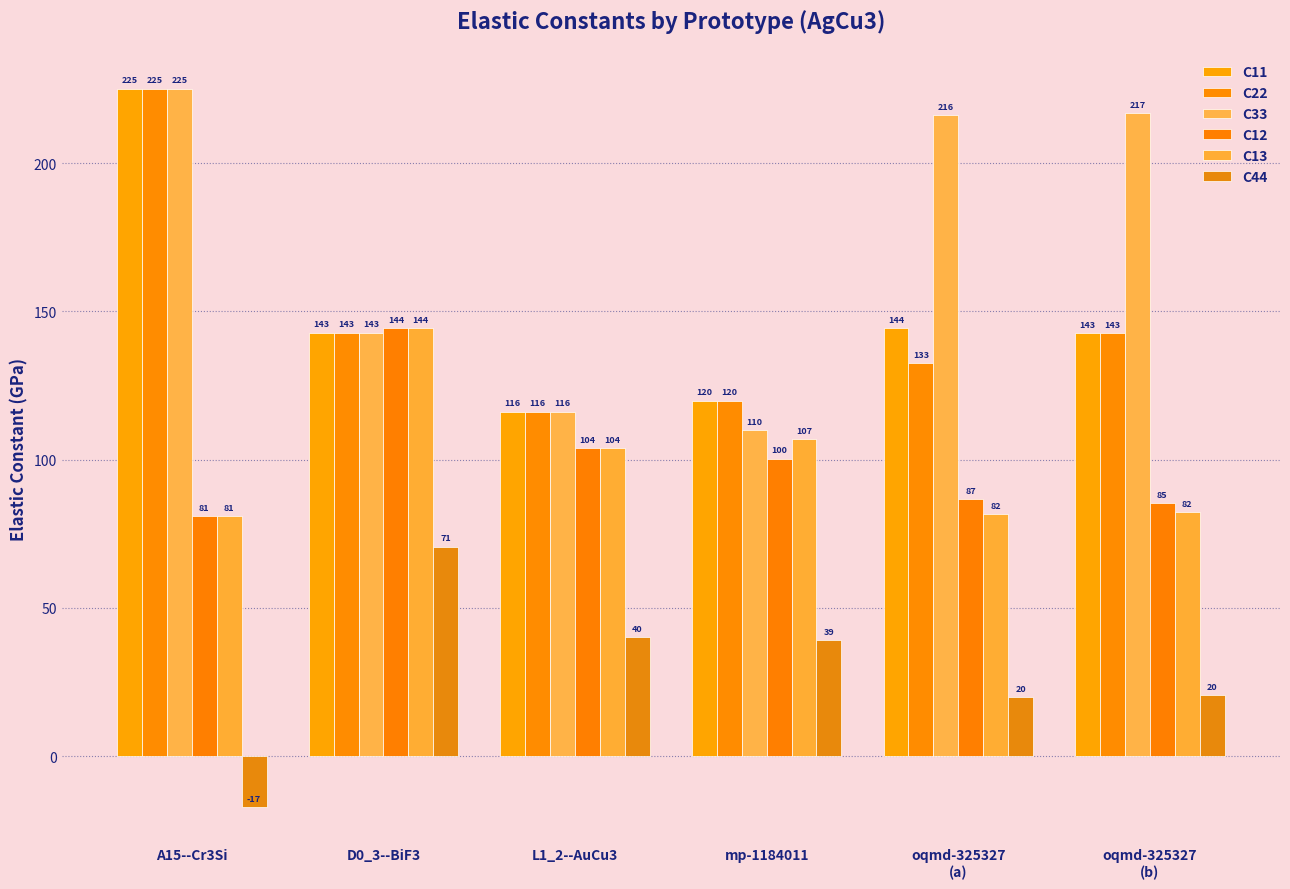

What is the difference between the highest and lowest values at oqmd-325327
(a)?

196.4